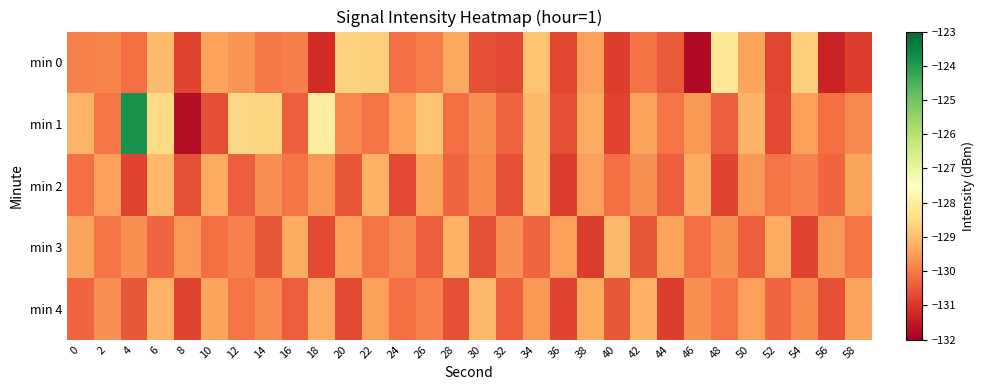

At how many categories does at least one series exceed -130?

30